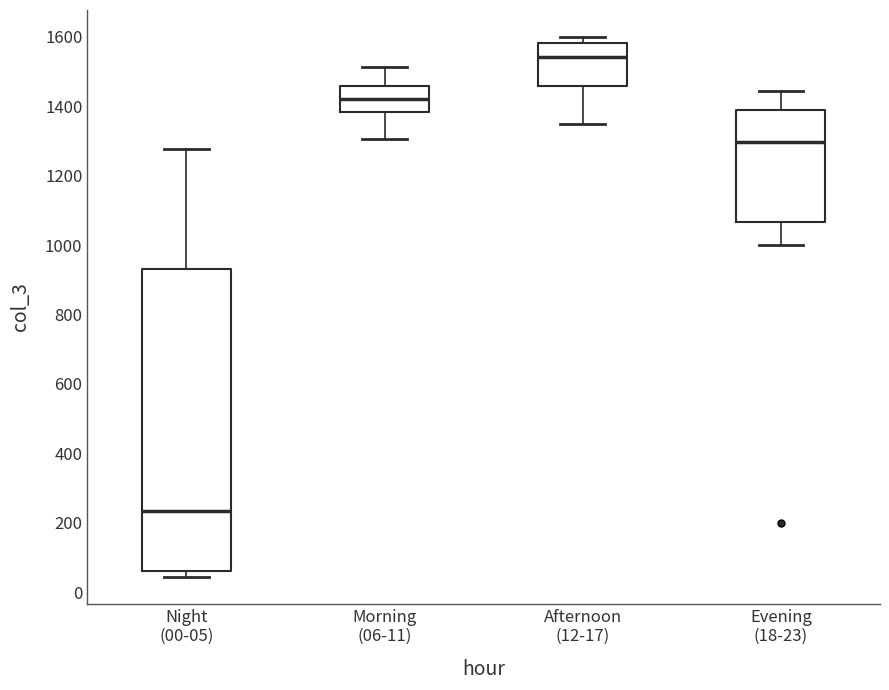

Which box has the lowest median line?

Night (00-05)